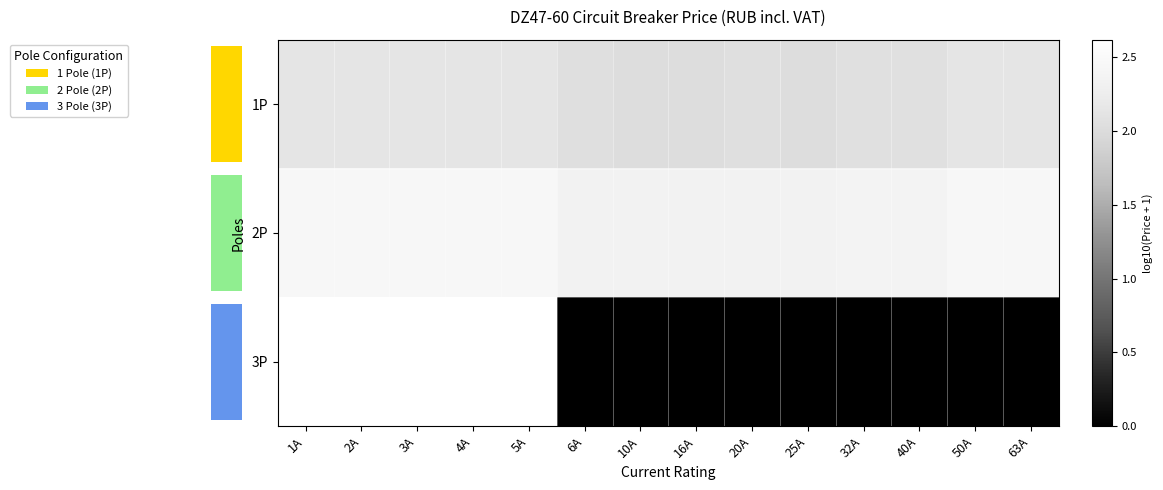

List the series in order of their overall mean, highest first.

2P, 1P, 3P